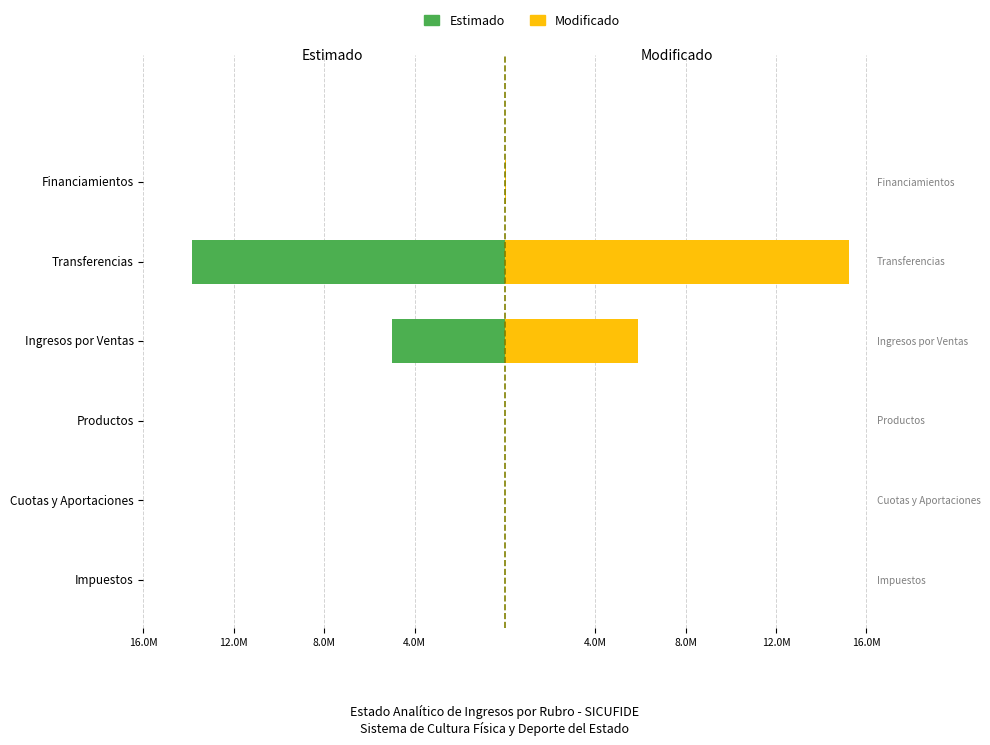

True or false: Estimado has a value of 0.0 at Impuestos.

True